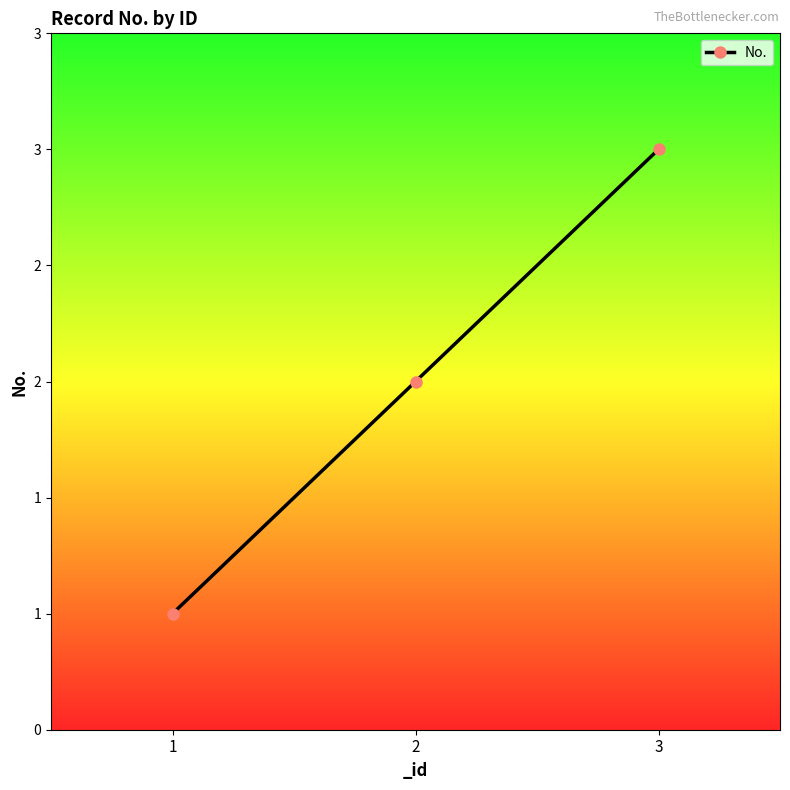

Reading right to left, extract all data points from this chart.

3=3	2=2	1=1